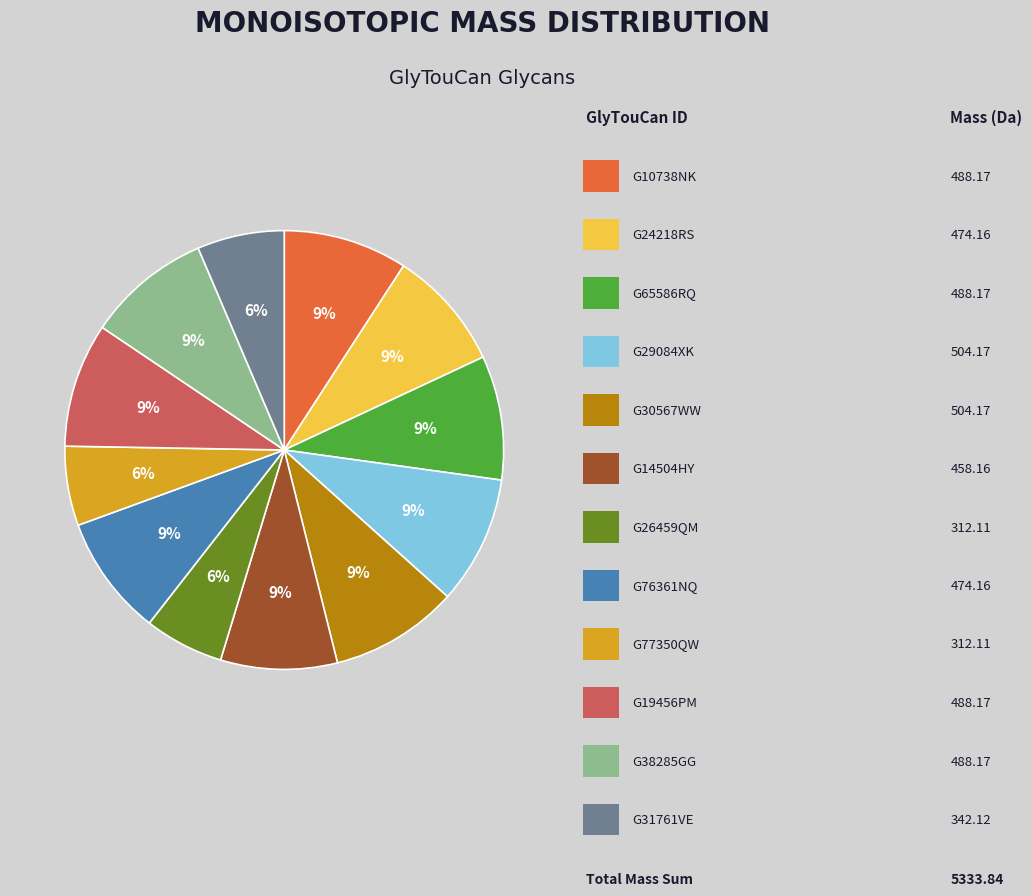

To the nearest percent, what is the average slice percentage?

8%